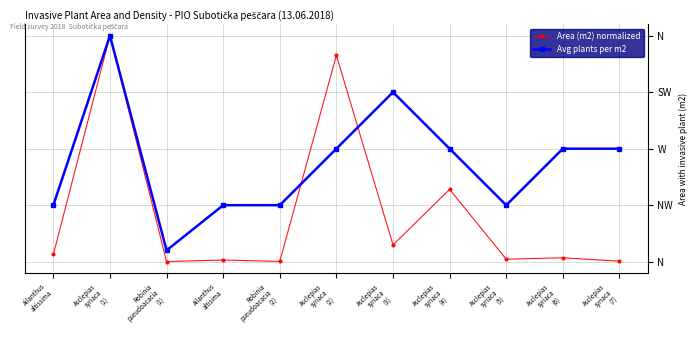

What is the label of the 3rd point from the right?

Asclepias
syriaca
(5)